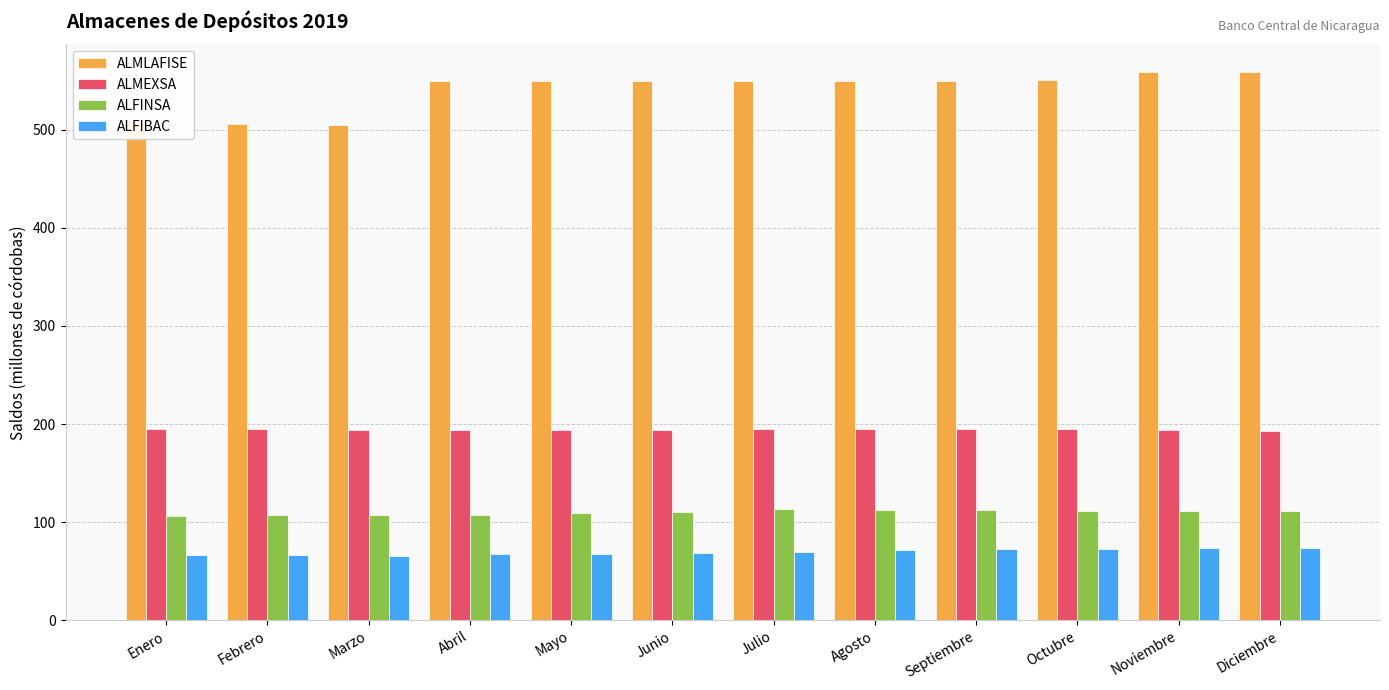

Is it true that ALFINSA equals 172.8 at Febrero?

False